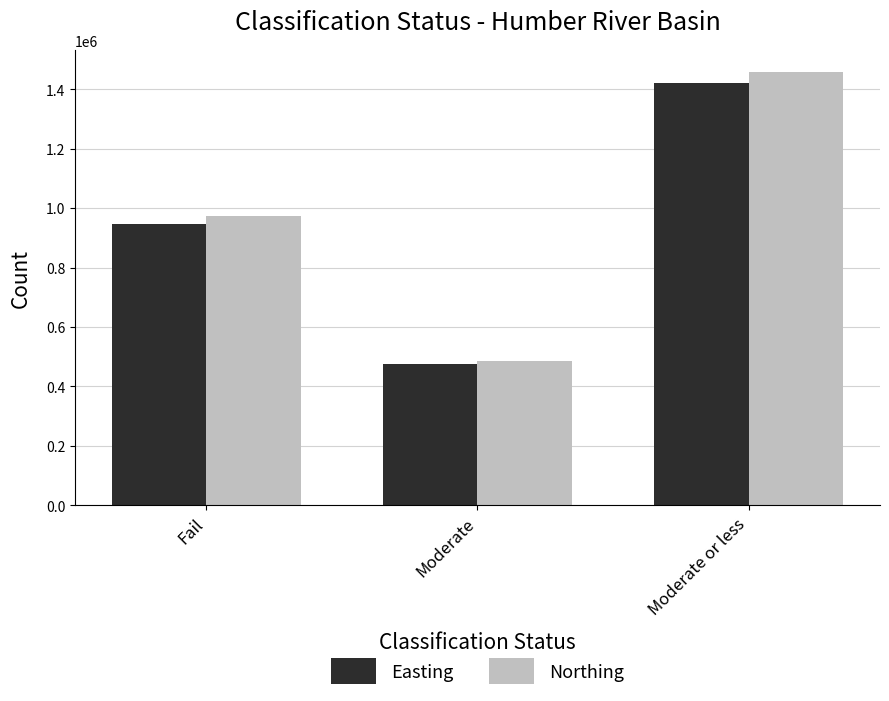

Which series has the largest range (max minus min)?

Northing